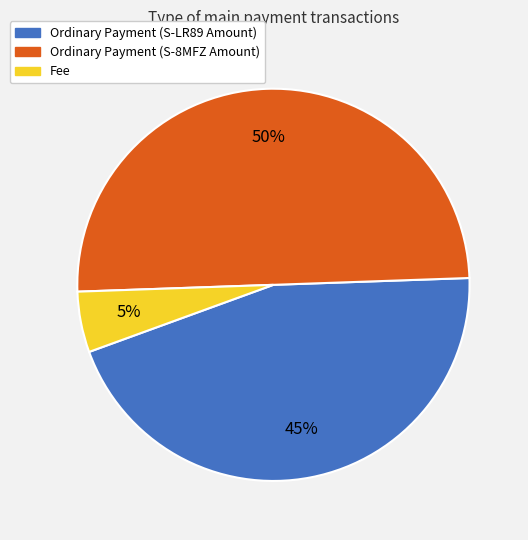

What percentage is the Ordinary Payment (S-8MFZ Amount) slice, to the nearest percent?

50%